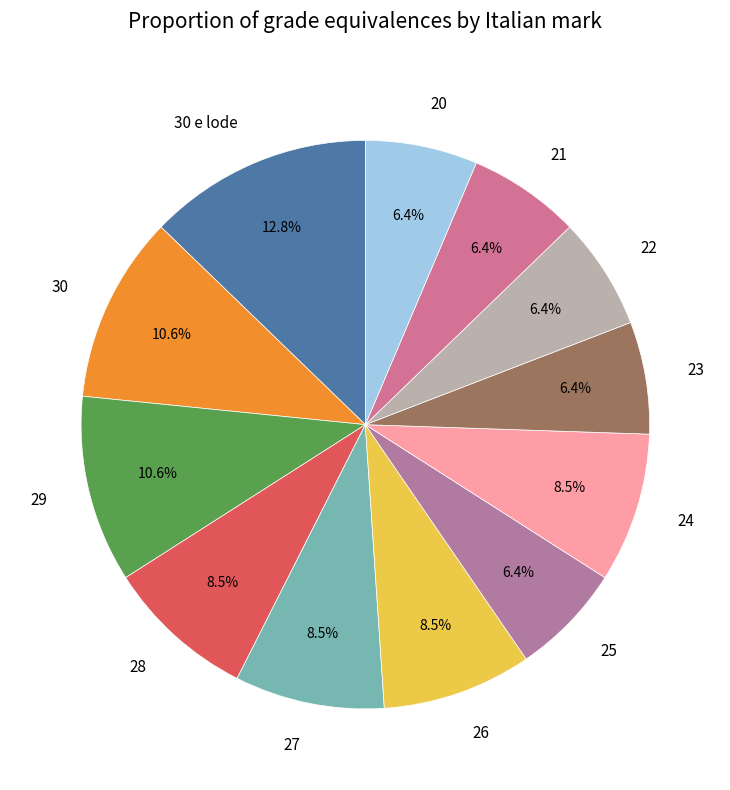

To the nearest percent, what is the average slice percentage?

8%